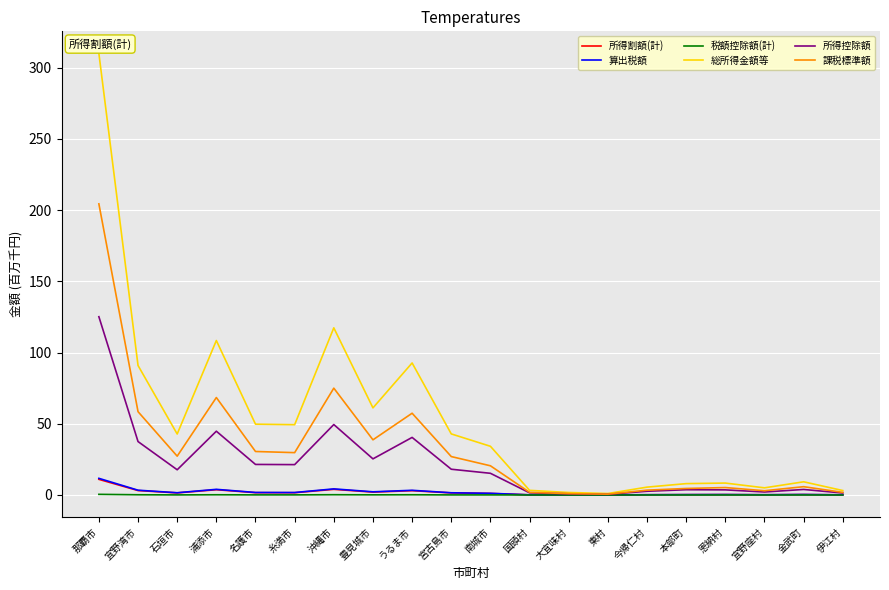

What are all the series names shown in the legend?

所得割額(計), 算出税額, 税額控除額(計), 総所得金額等, 所得控除額, 課税標準額